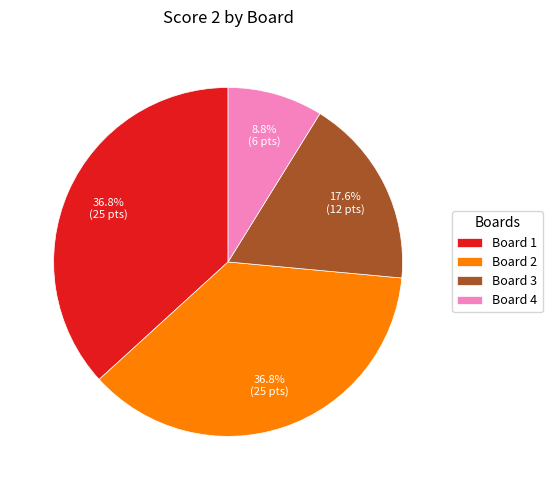

True or false: Board 2 accounts for 44% of the total.

False